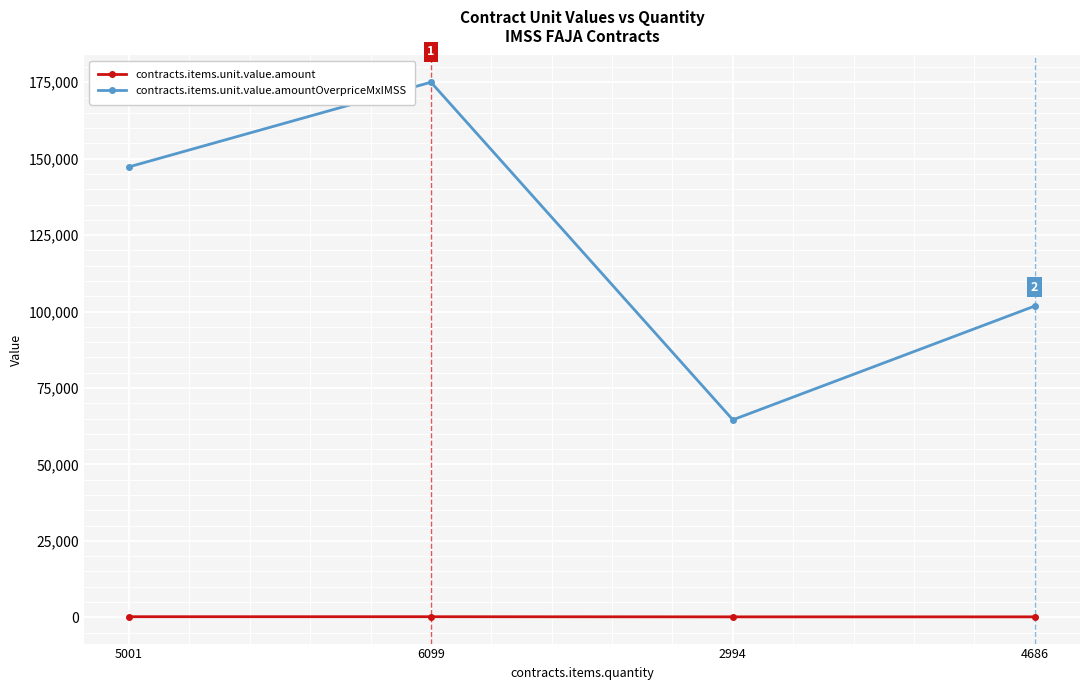

True or false: contracts.items.unit.value.amount and contracts.items.unit.value.amountOverpriceMxIMSS intersect in this chart.

False